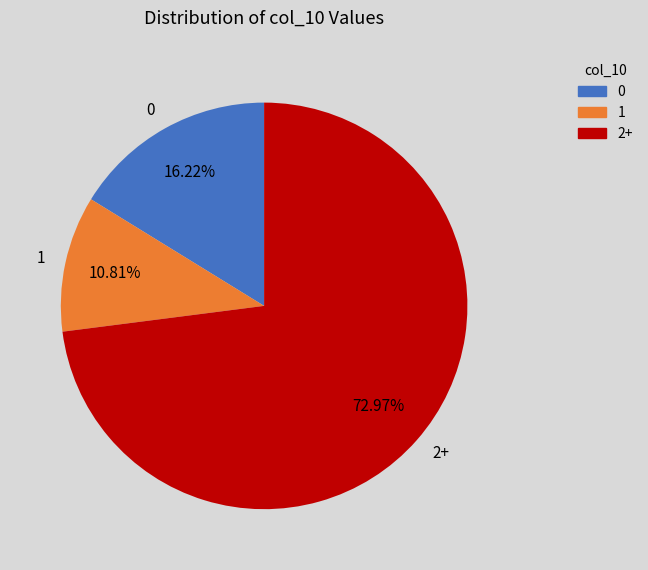

Which category has the smallest portion of the pie?

1